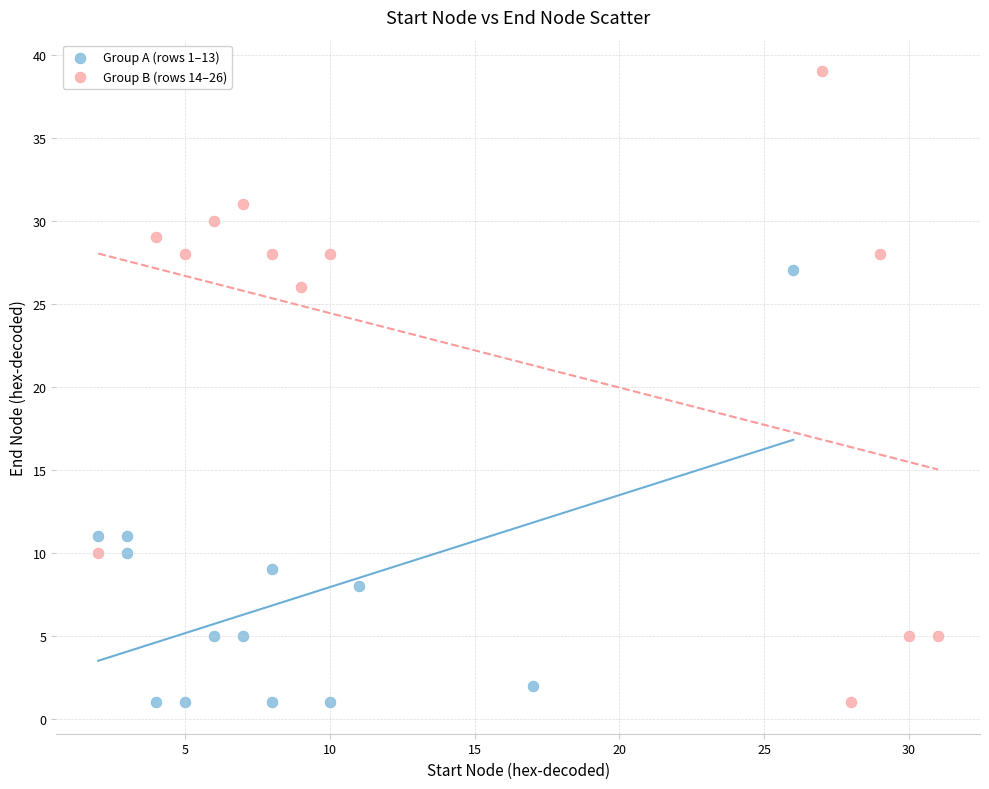

Which series has the largest Y range (max minus min)?

Group B (rows 14–26)